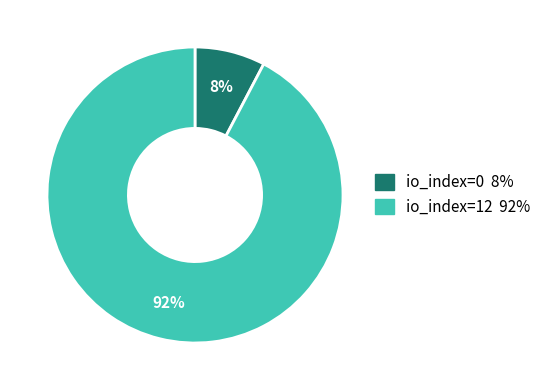

Is io_index=0 the majority of the pie?

No